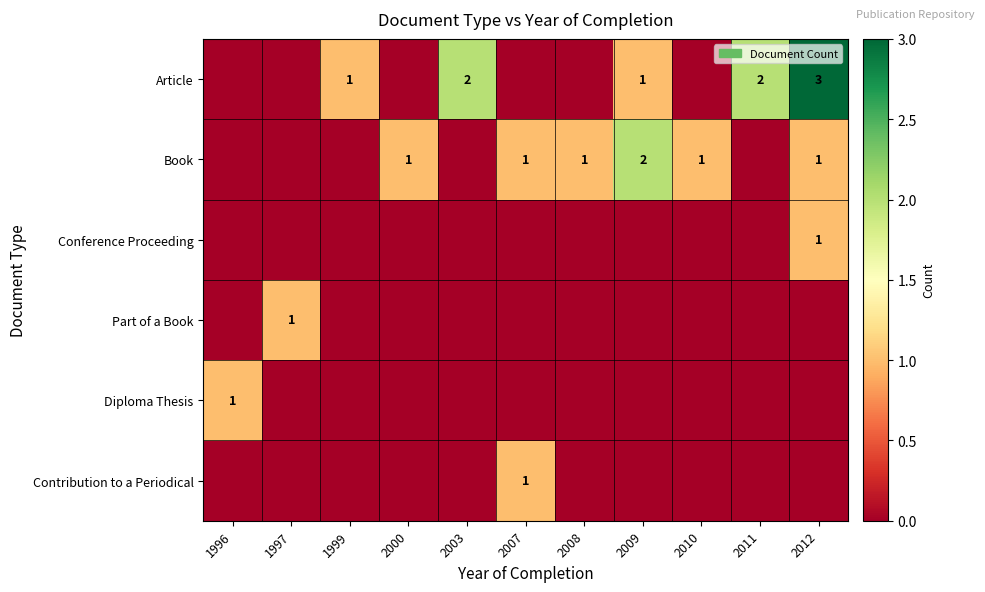

Is it true that Book equals 0 at 2012?

False